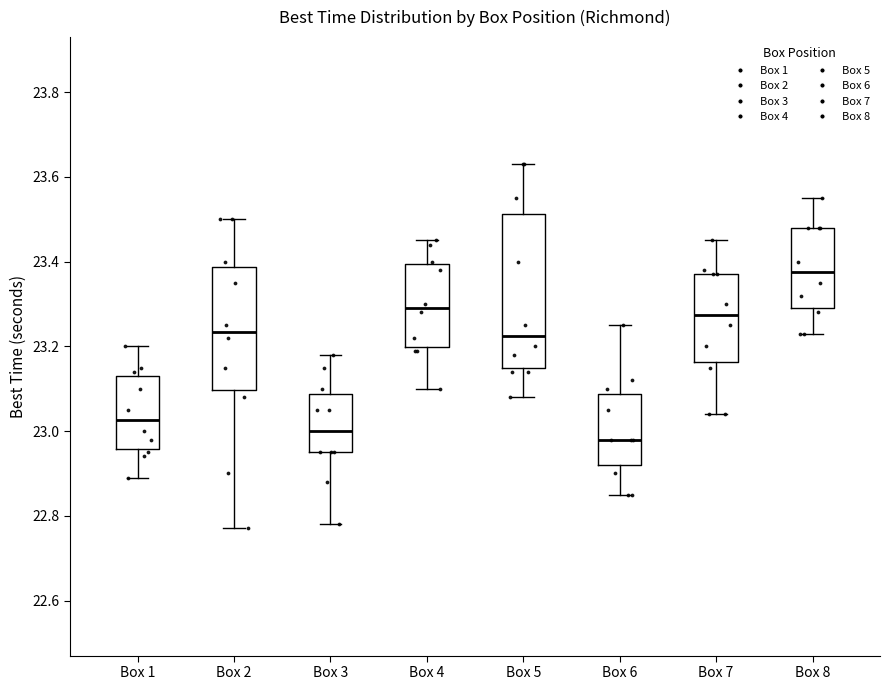

Which box has the highest median line?

Box 8